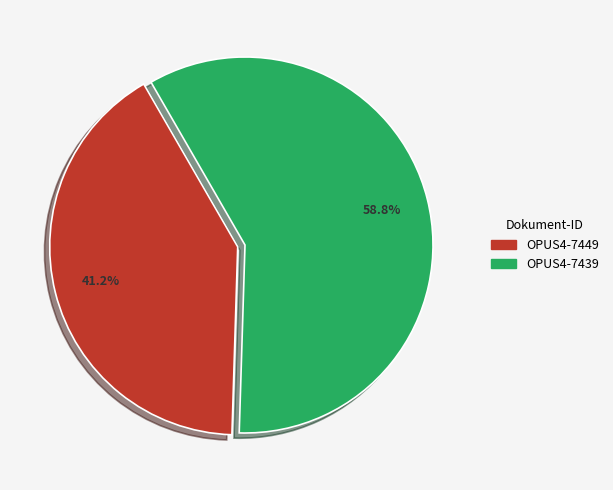

What percentage is the OPUS4-7449 slice, to the nearest percent?

41%